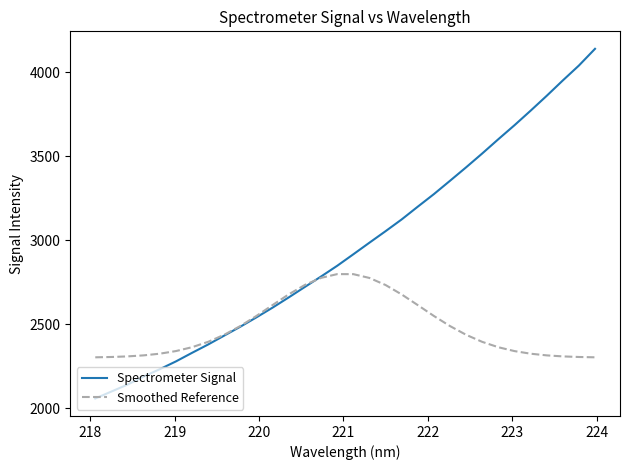

Which series has the largest total across all categories?

Spectrometer Signal